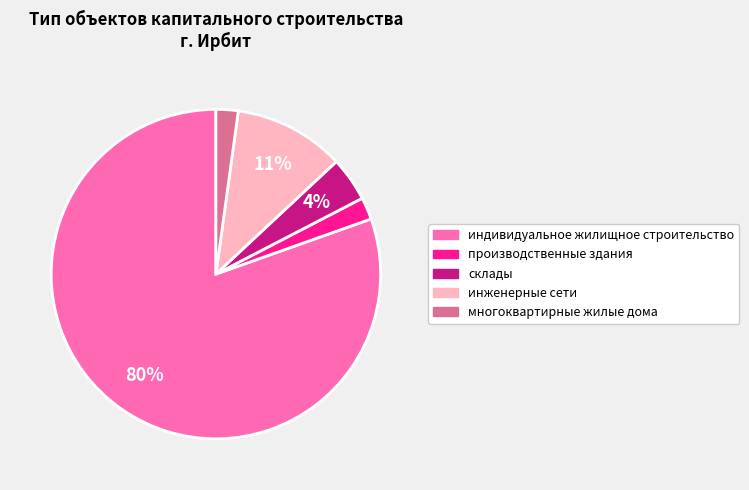

To the nearest percent, what percentage of the pie is многоквартирные жилые дома?

2%